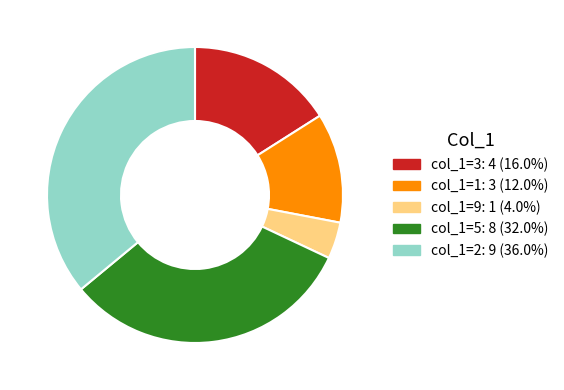

Does any single category account for the majority?

No